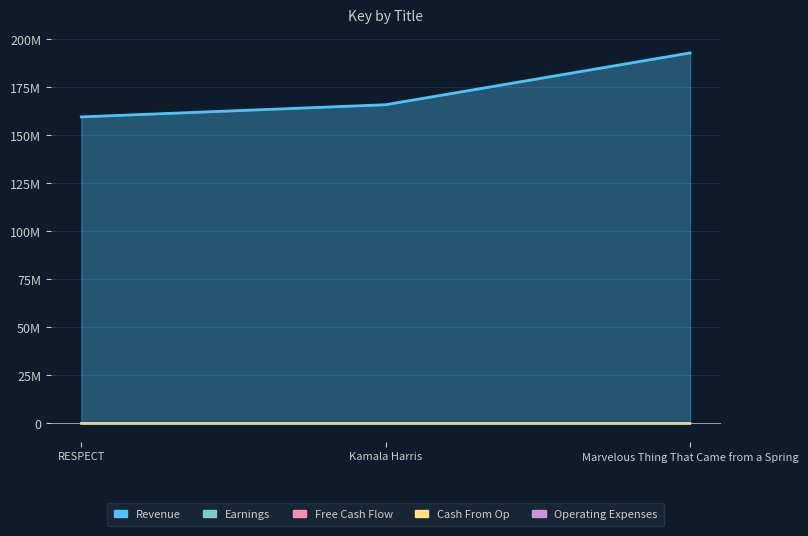

Is it true that Cash From Op equals 29670.8 at Kamala Harris?

False